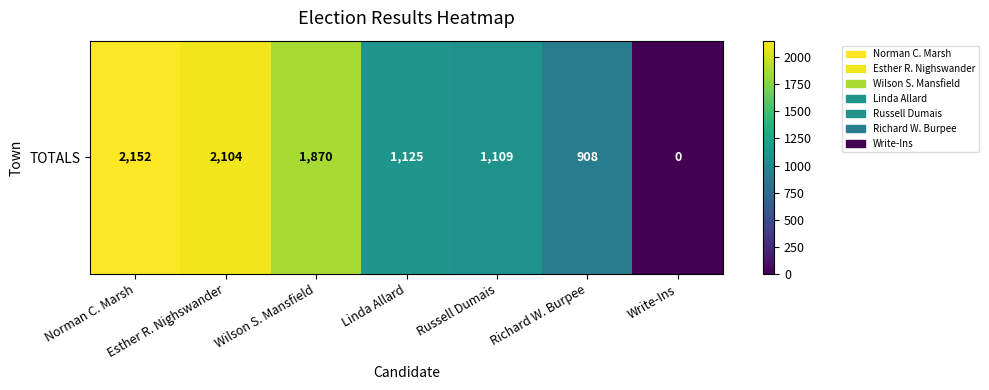

What is the average value?

1324